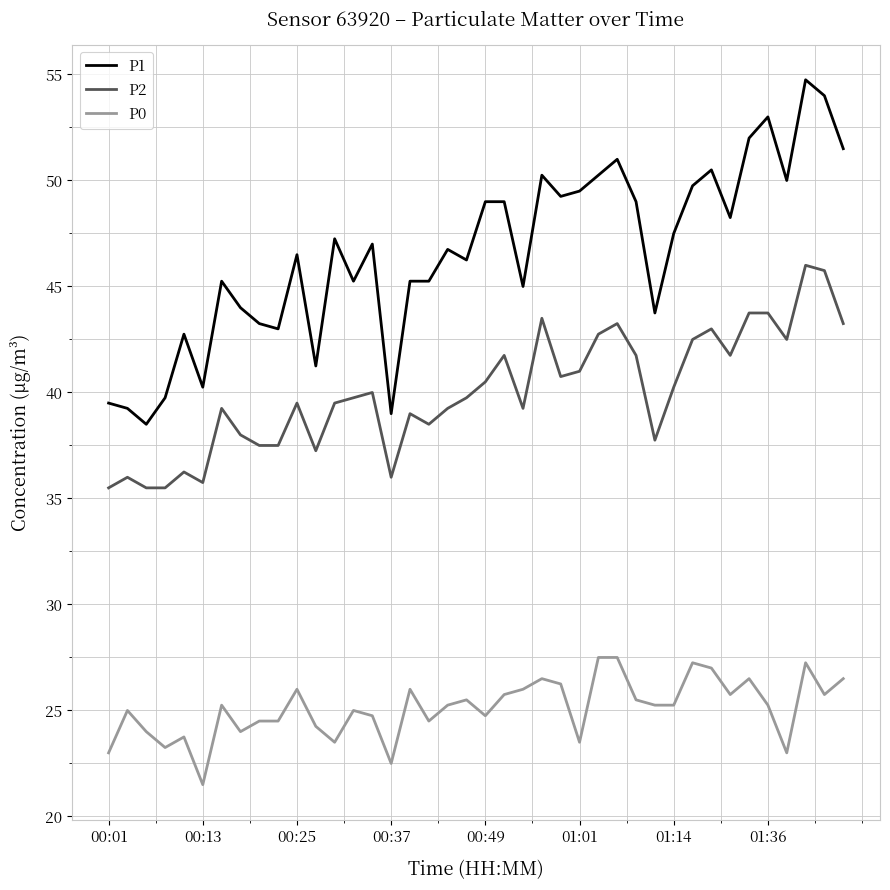

Which series has the largest total across all categories?

P1